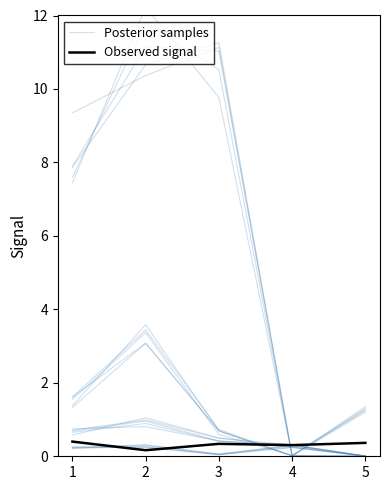

After their last crossing, which series has the higher values: Observed signal or Posterior samples?

Observed signal